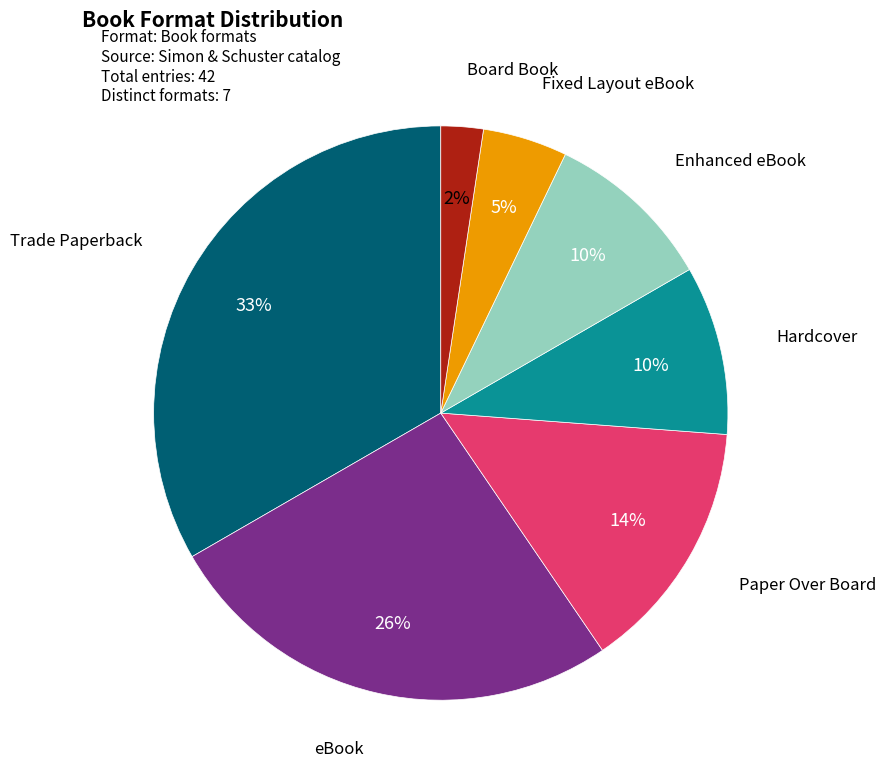

The Fixed Layout eBook slice represents 5% of the pie. True or false?

True